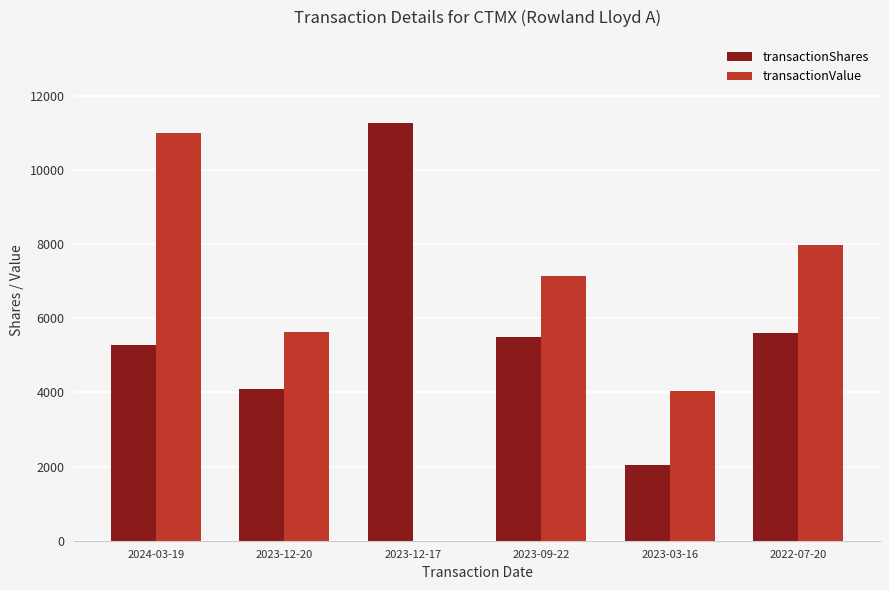

Which series has the largest total across all categories?

transactionValue